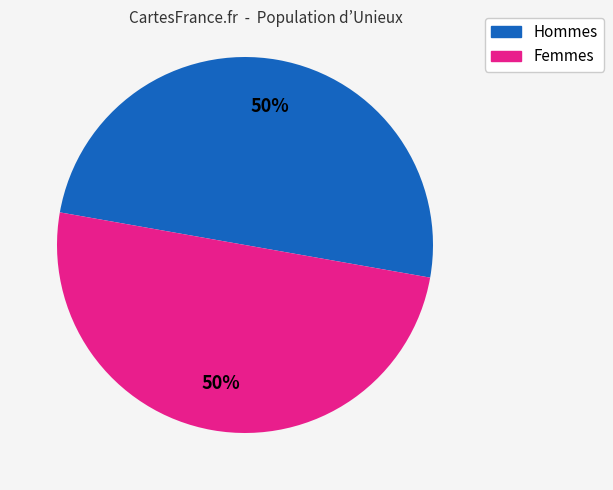

To the nearest percent, what is the average slice percentage?

50%